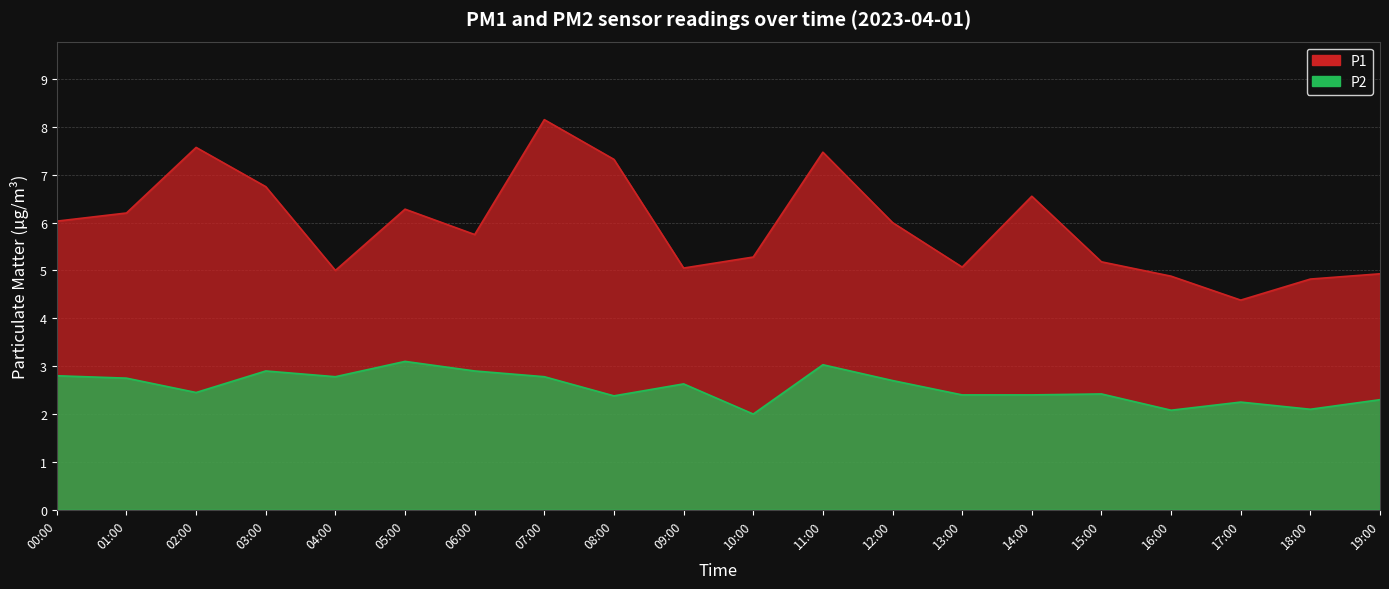

True or false: P2 and P1 cross at least once.

False